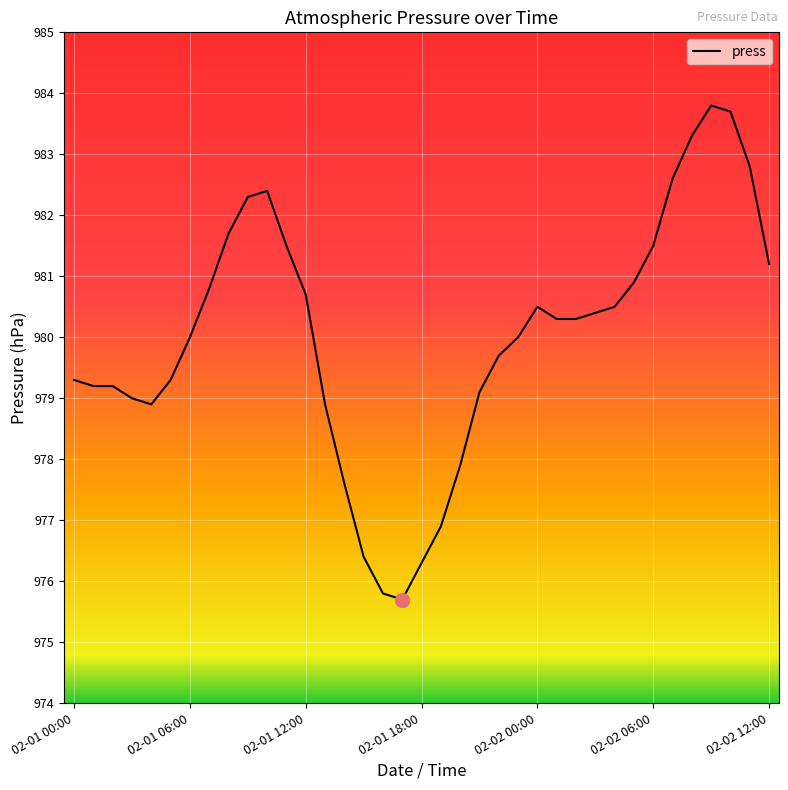

What is the minimum value shown in the chart?

975.7